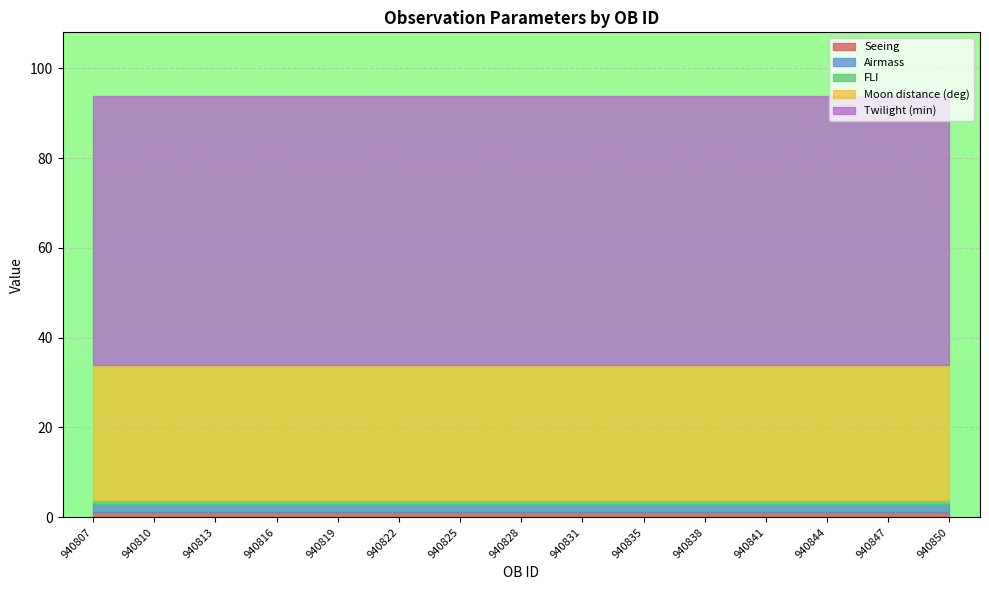

True or false: Moon distance (deg) has more than 2 interior local peaks.

False